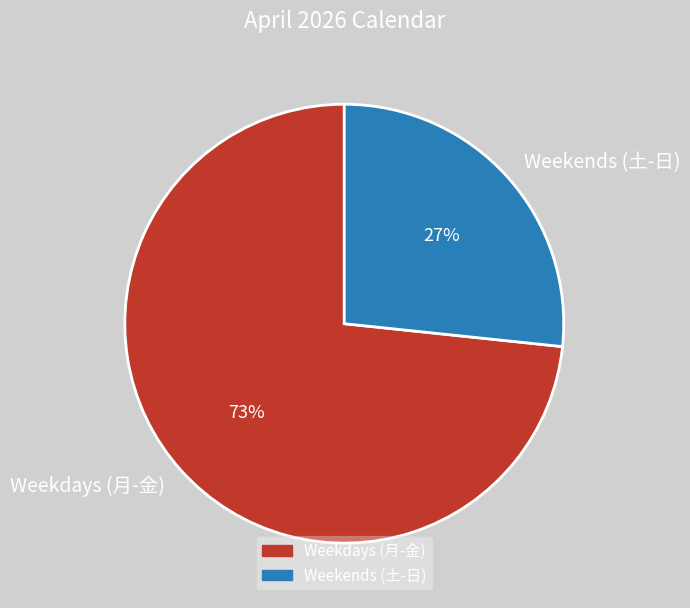

Rank the categories by value from lowest to highest.

Weekends (土-日), Weekdays (月-金)